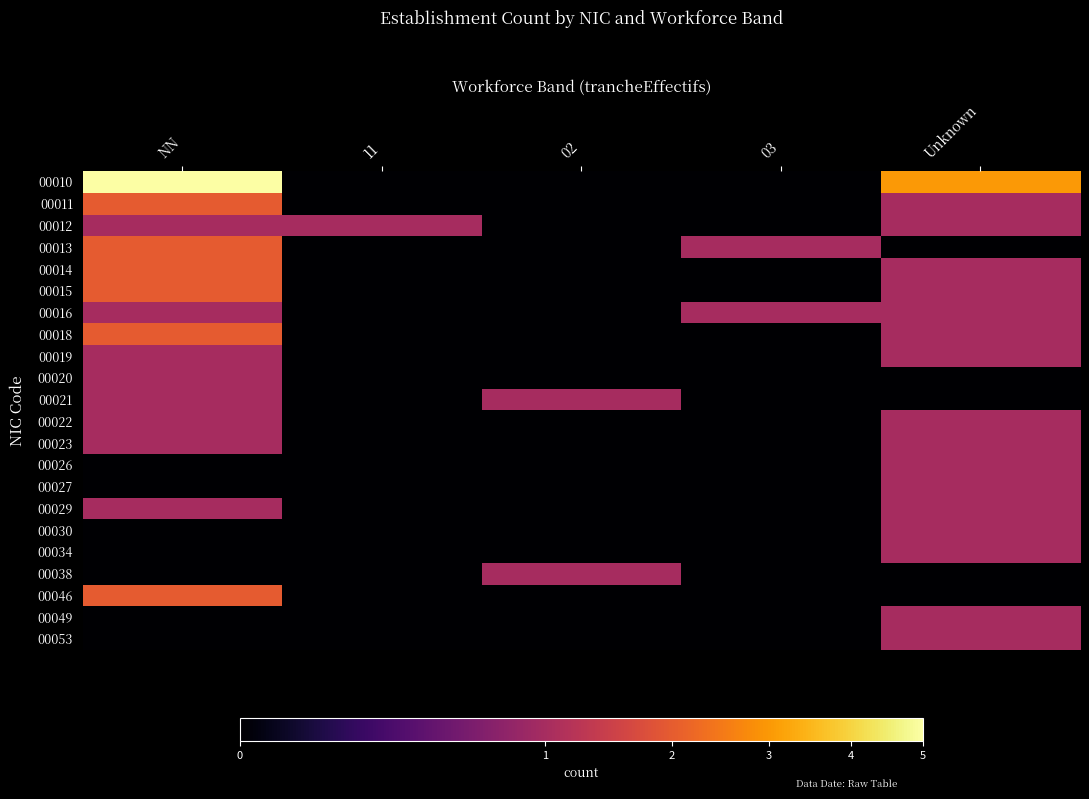

Reading left to right, extract all data points from this chart.

00010: NN=5	11=0	02=0	03=0	Unknown=3
00011: NN=2	11=0	02=0	03=0	Unknown=1
00012: NN=1	11=1	02=0	03=0	Unknown=1
00013: NN=2	11=0	02=0	03=1	Unknown=0
00014: NN=2	11=0	02=0	03=0	Unknown=1
00015: NN=2	11=0	02=0	03=0	Unknown=1
00016: NN=1	11=0	02=0	03=1	Unknown=1
00018: NN=2	11=0	02=0	03=0	Unknown=1
00019: NN=1	11=0	02=0	03=0	Unknown=1
00020: NN=1	11=0	02=0	03=0	Unknown=0
00021: NN=1	11=0	02=1	03=0	Unknown=0
00022: NN=1	11=0	02=0	03=0	Unknown=1
00023: NN=1	11=0	02=0	03=0	Unknown=1
00026: NN=0	11=0	02=0	03=0	Unknown=1
00027: NN=0	11=0	02=0	03=0	Unknown=1
00029: NN=1	11=0	02=0	03=0	Unknown=1
00030: NN=0	11=0	02=0	03=0	Unknown=1
00034: NN=0	11=0	02=0	03=0	Unknown=1
00038: NN=0	11=0	02=1	03=0	Unknown=0
00046: NN=2	11=0	02=0	03=0	Unknown=0
00049: NN=0	11=0	02=0	03=0	Unknown=1
00053: NN=0	11=0	02=0	03=0	Unknown=1